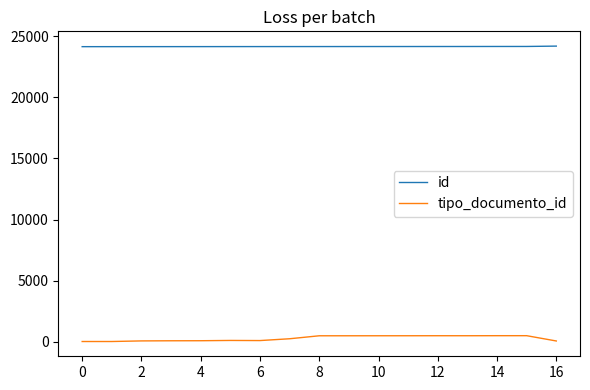

List the series in order of their peak value, lowest first.

tipo_documento_id, id